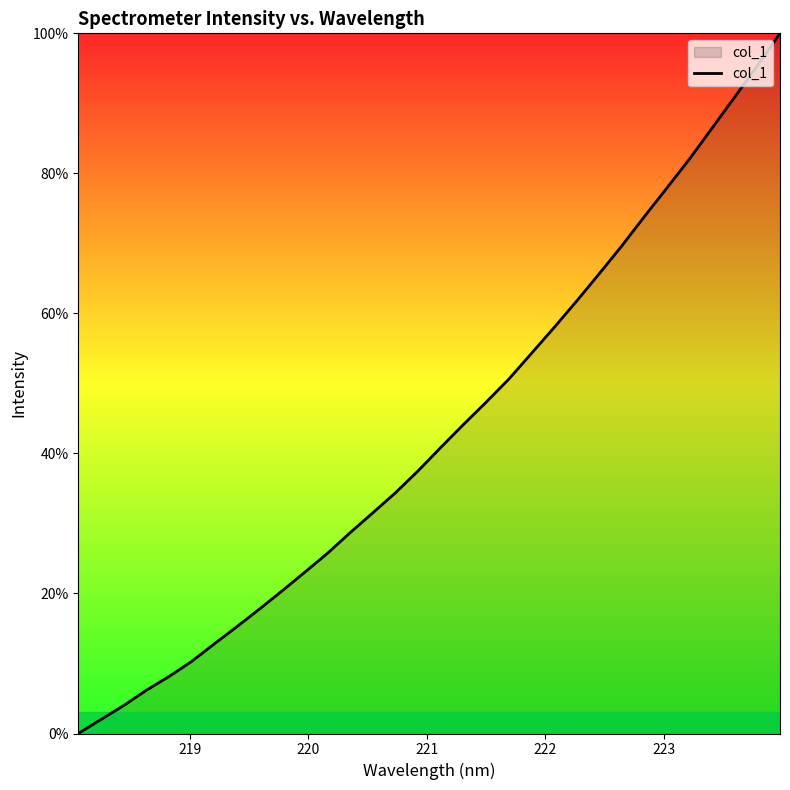

What is the difference between the maximum and minimum values?

100.0